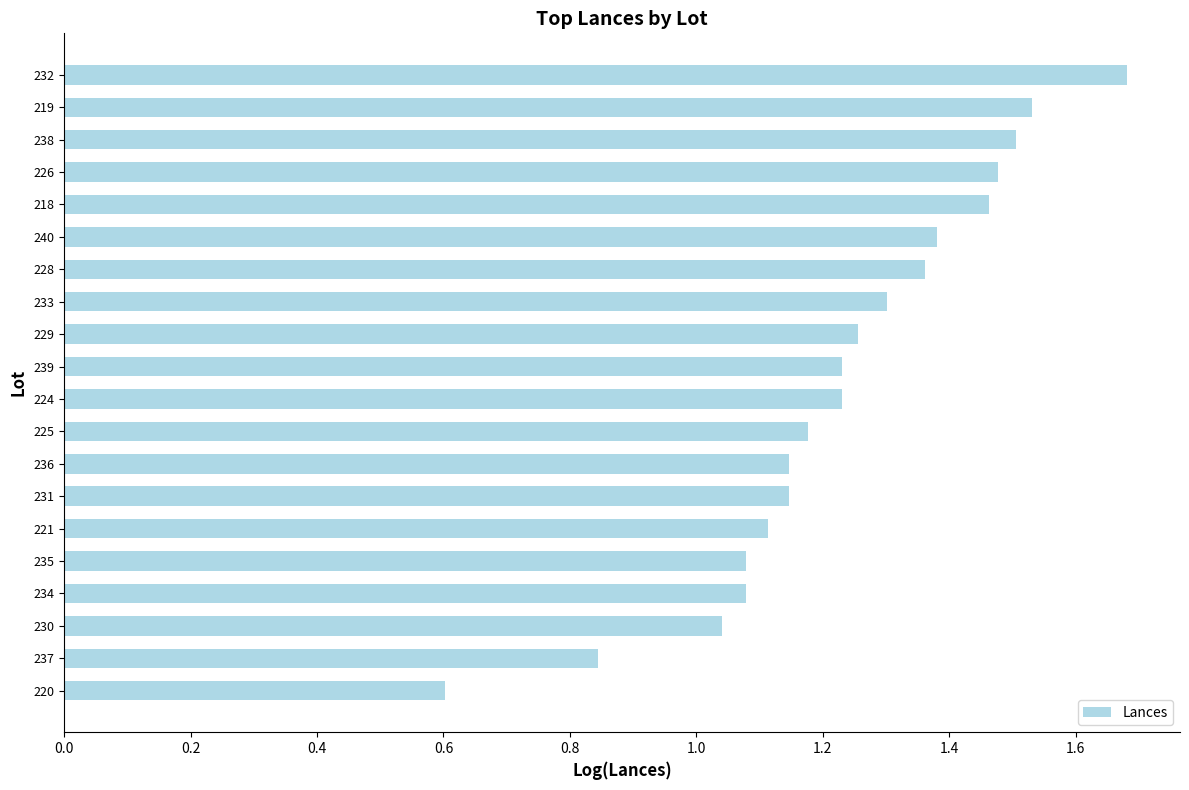

True or false: the data shows 1.3 at 229.

True